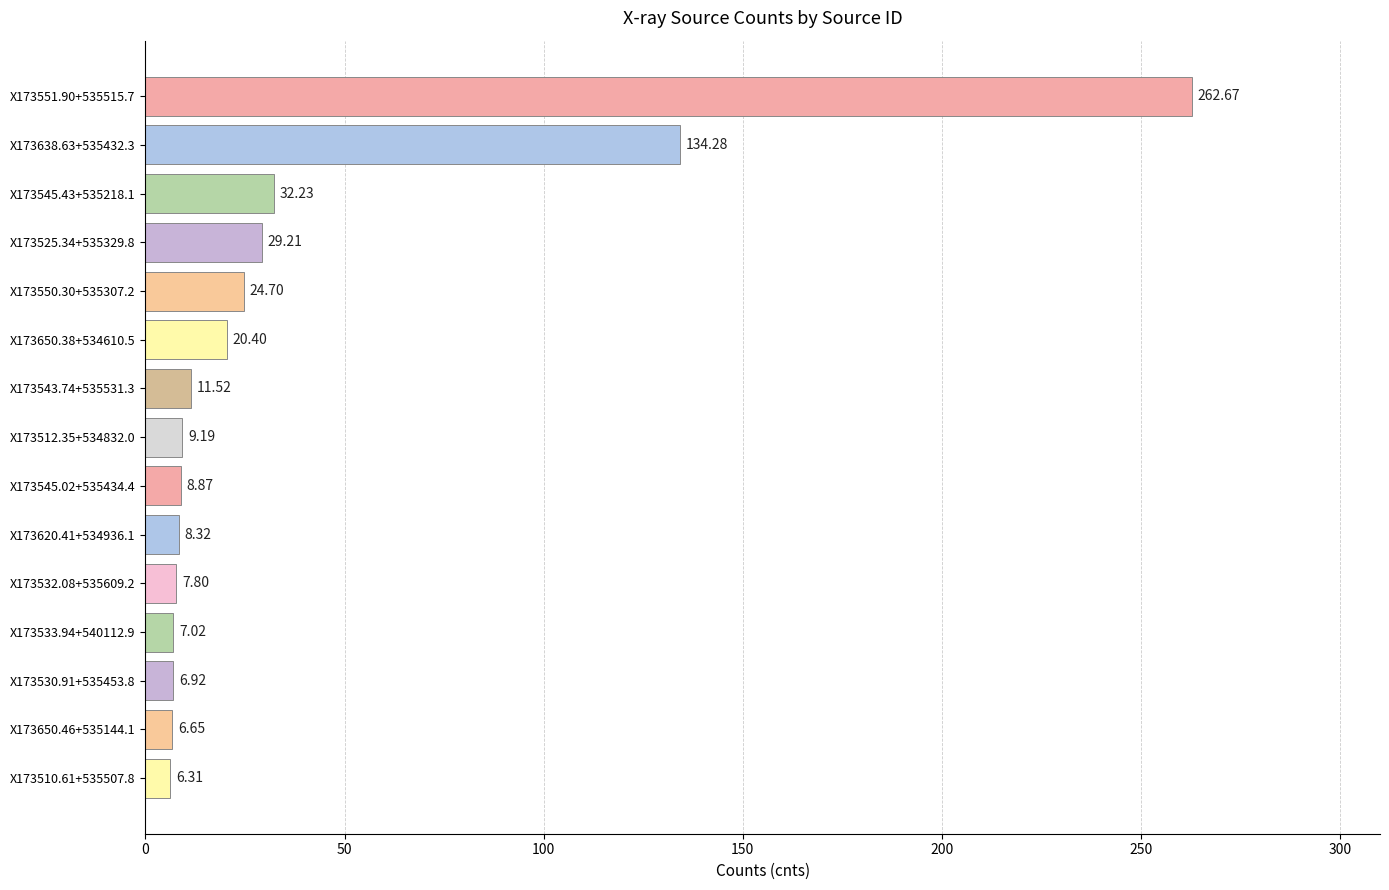

Where is the data nearest to the value 134?

X173638.63+535432.3